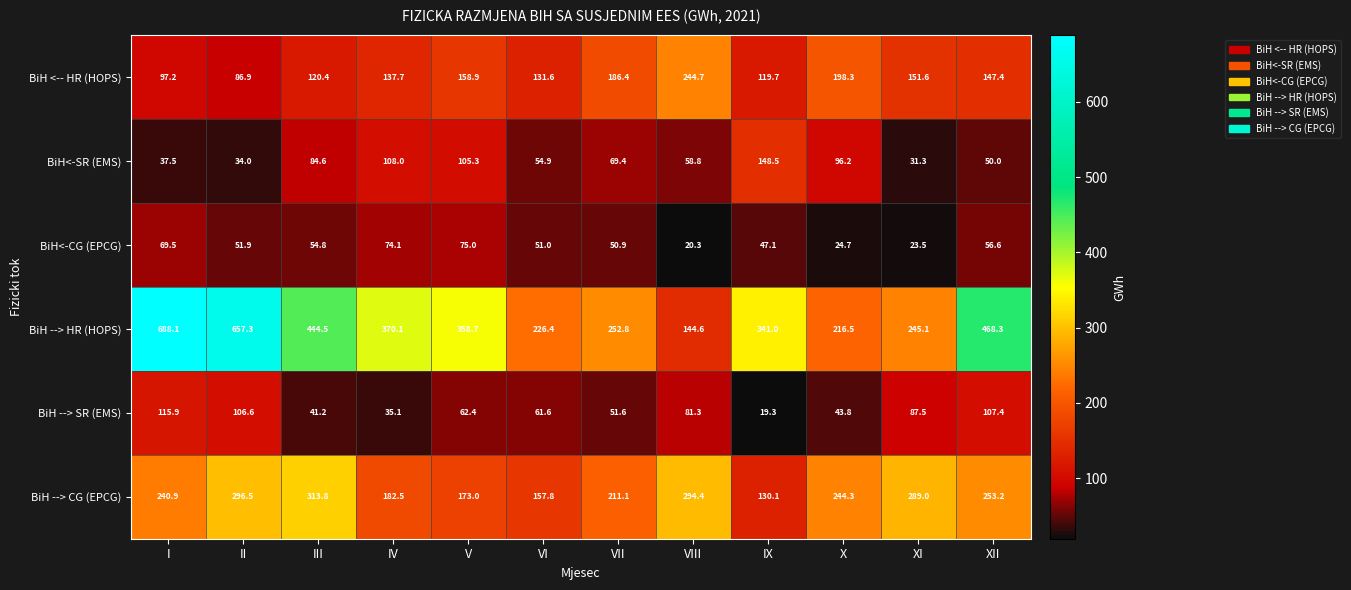

Where is BiH<-CG (EPCG) nearest to the value 47?

IX